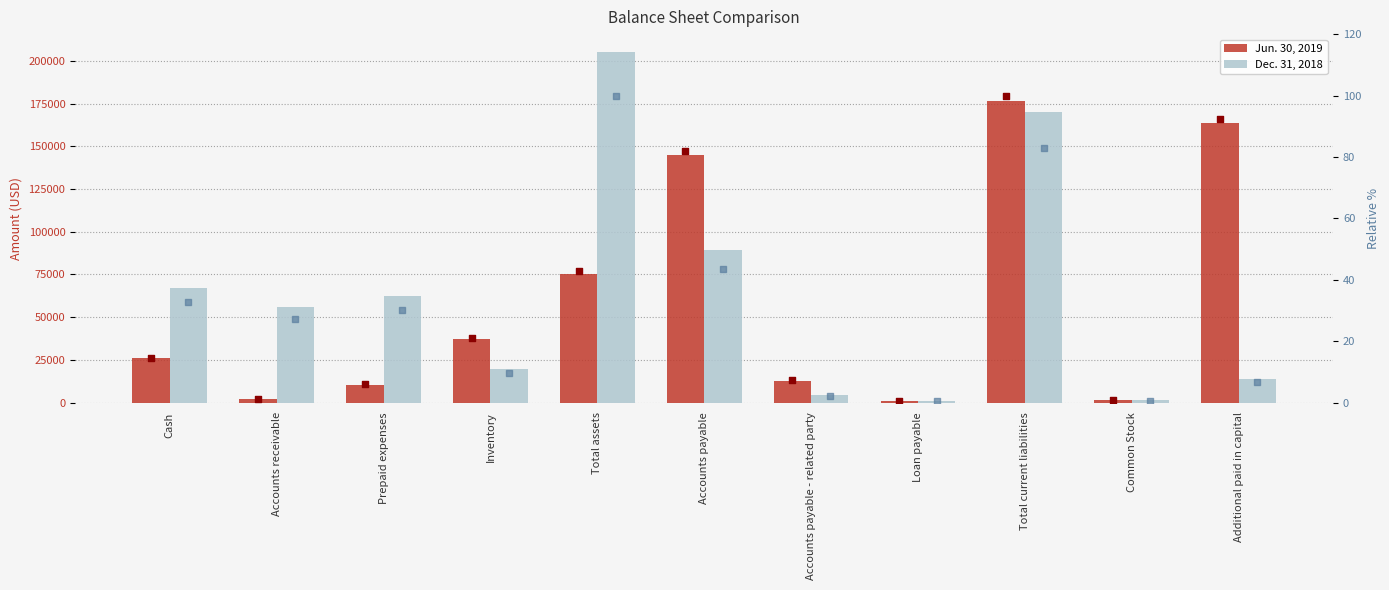

What is the total value across all series at Accounts payable?

234533.5